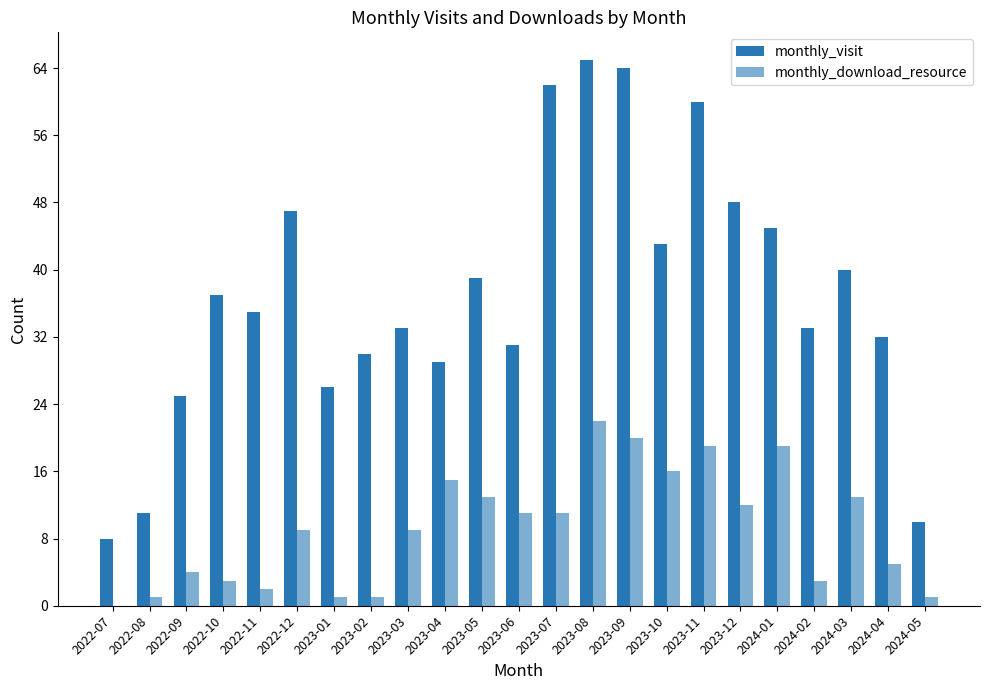

List the labels in order of monthly_download_resource value, largest first.

2023-08, 2023-09, 2023-11, 2024-01, 2023-10, 2023-04, 2023-05, 2024-03, 2023-12, 2023-06, 2023-07, 2022-12, 2023-03, 2024-04, 2022-09, 2022-10, 2024-02, 2022-11, 2022-08, 2023-01, 2023-02, 2024-05, 2022-07